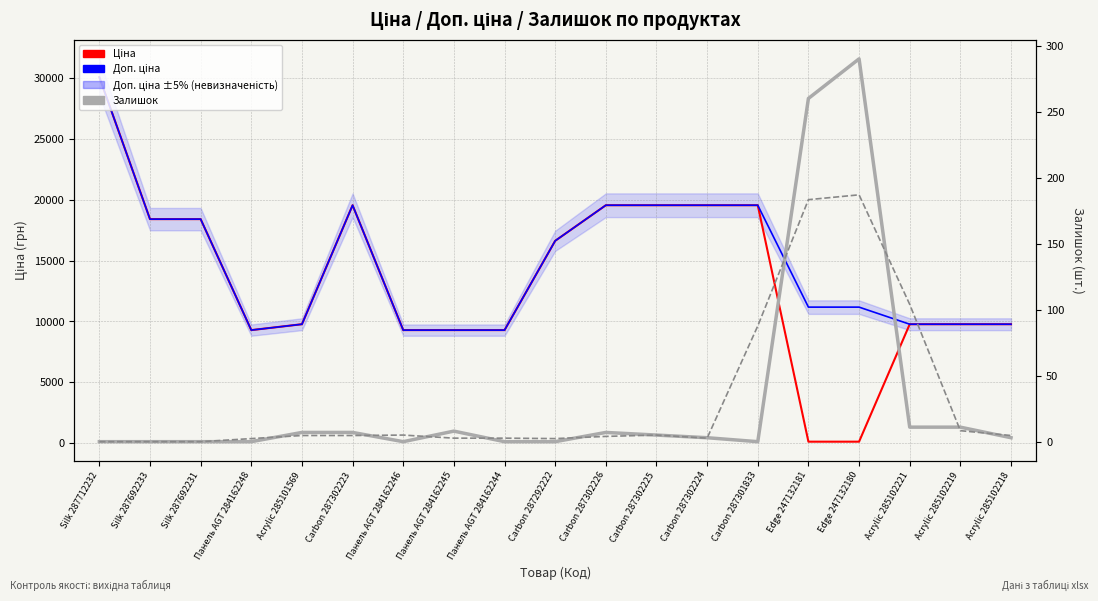

Which series has the largest total across all categories?

Доп. ціна